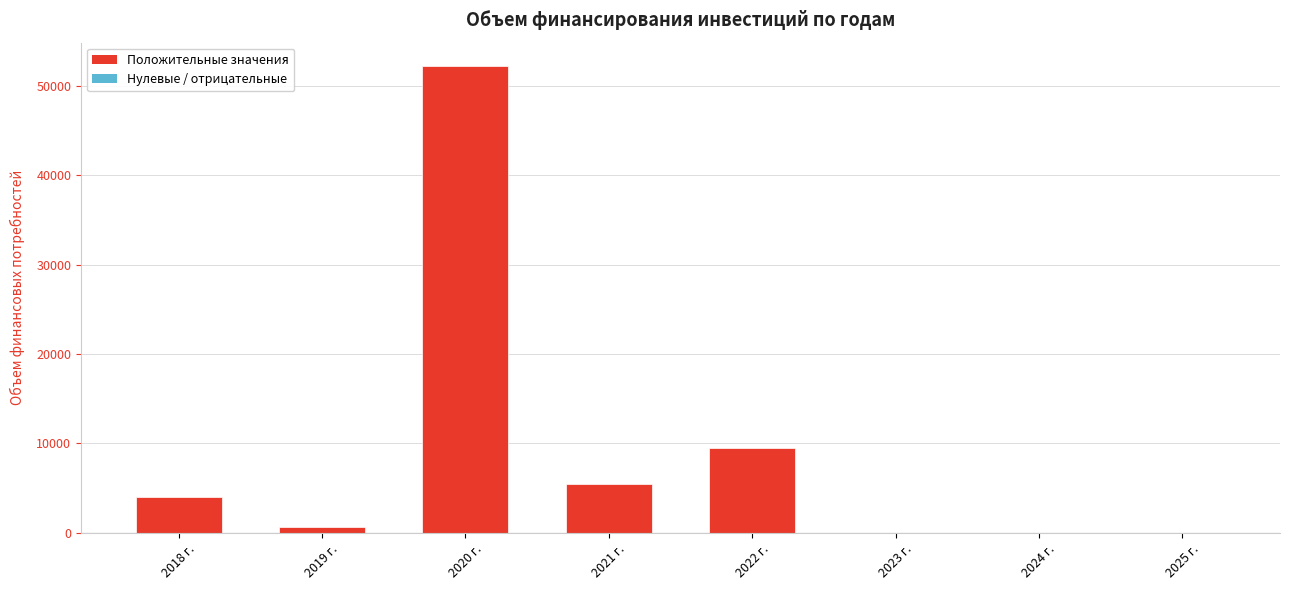

Reading right to left, what are all the values shown in this chart?

2025 г.=0.0	2024 г.=0.0	2023 г.=0.0	2022 г.=9488.9	2021 г.=5479.1	2020 г.=52199.4	2019 г.=683.9	2018 г.=4064.2